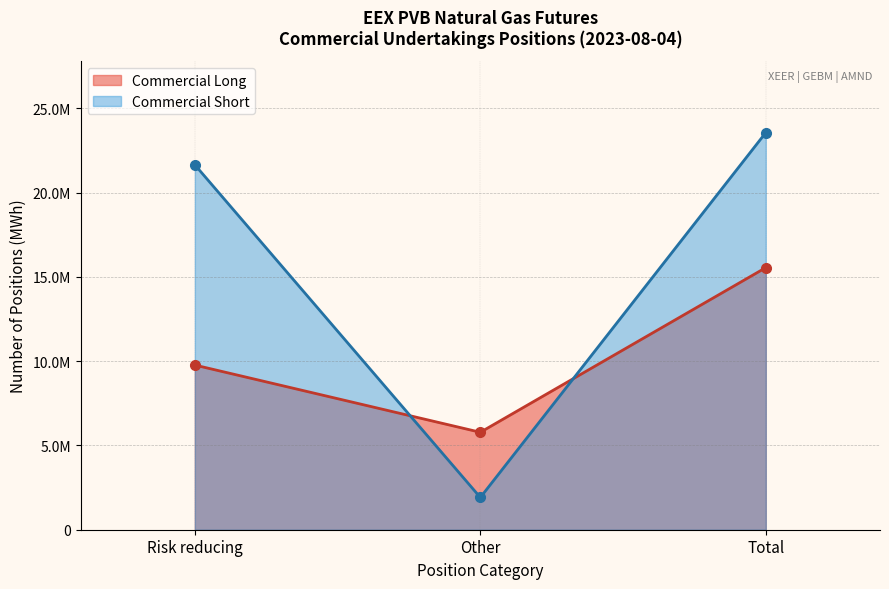

Which label corresponds to the smallest value in the chart?

Other